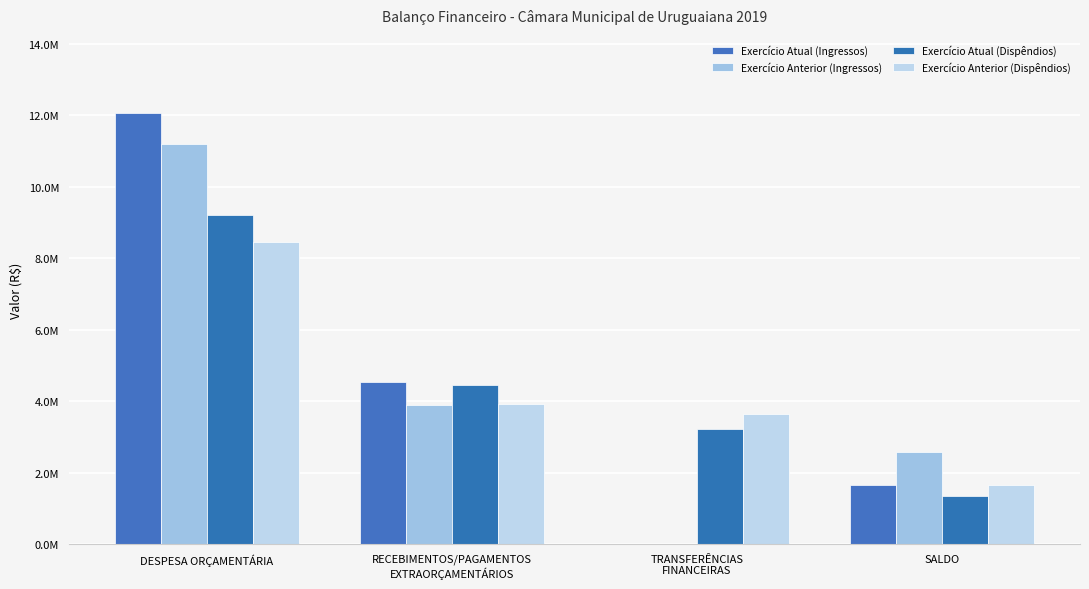

What is the lowest value of the Exercício Anterior (Dispêndios) series?

1667309.0